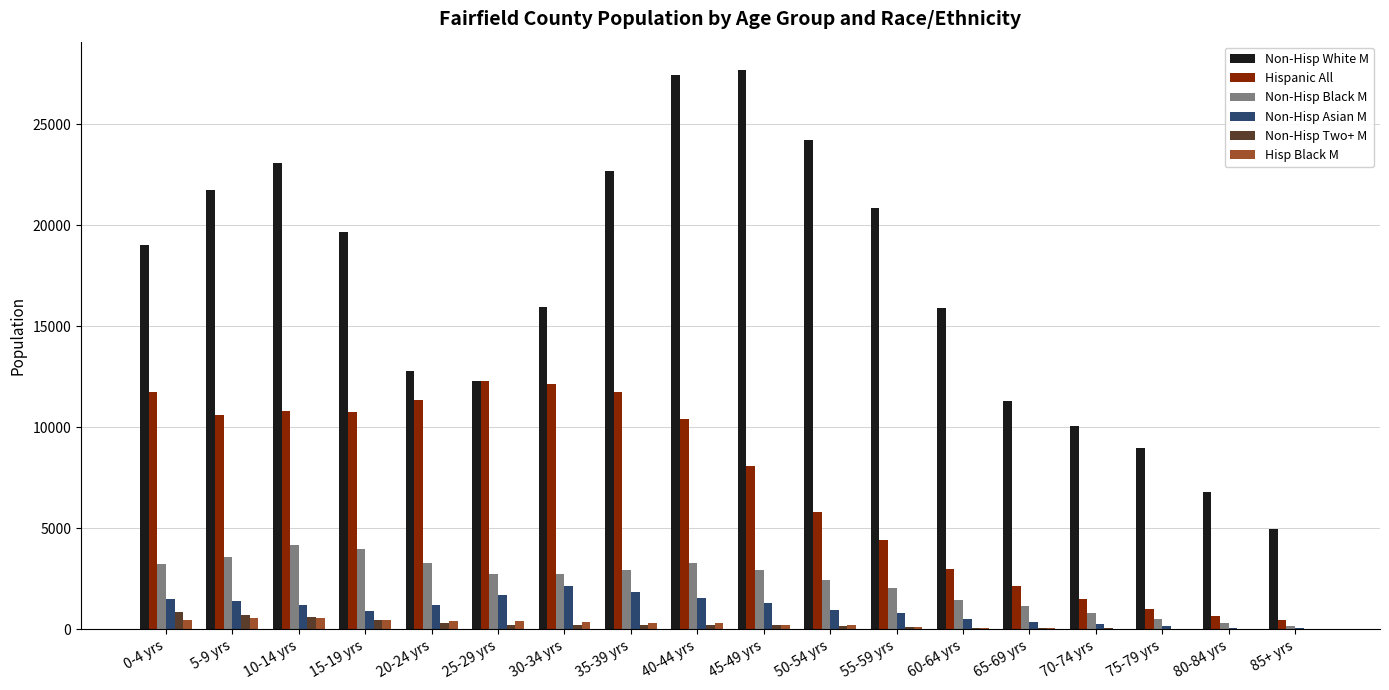

What is the sum of all Non-Hisp Two+ M values?

4414